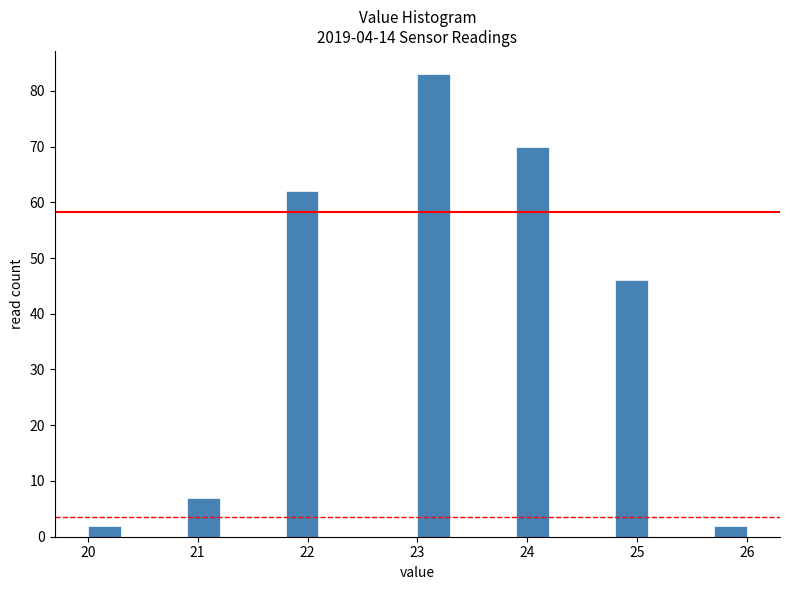

Around what value on the x-axis is the tallest bar? Give the approximate position of its centre, as read against the axis.

23.2